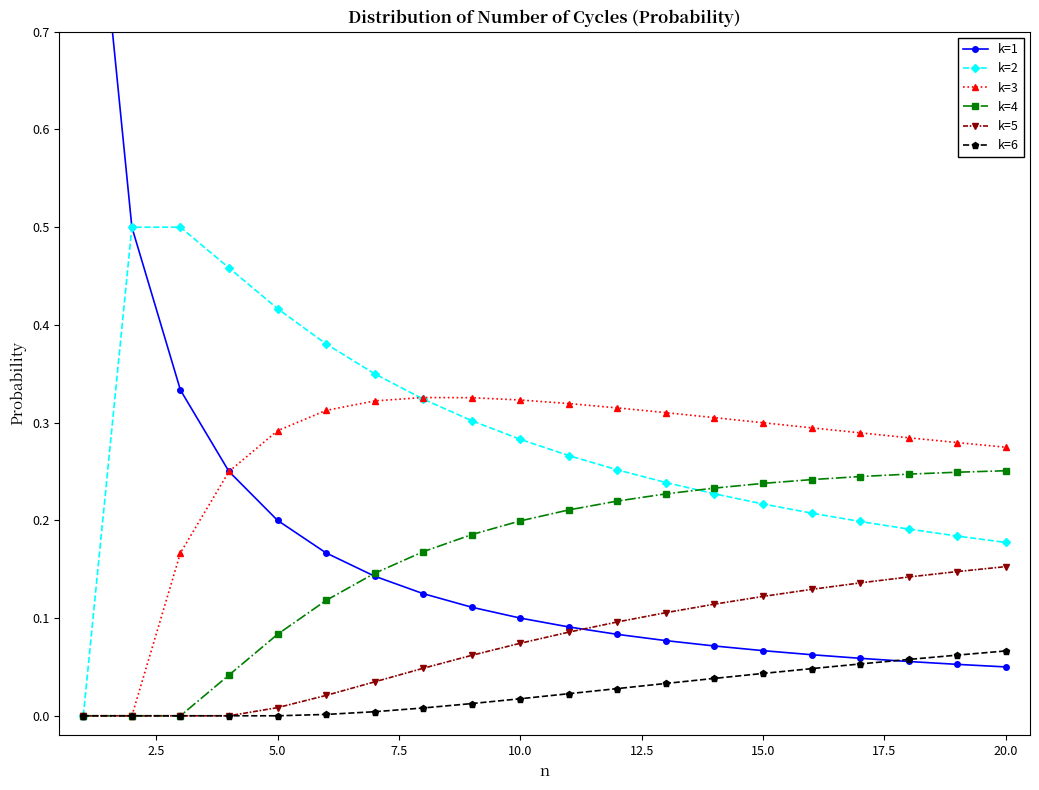

How many values in the k=3 series exceed 0?

18